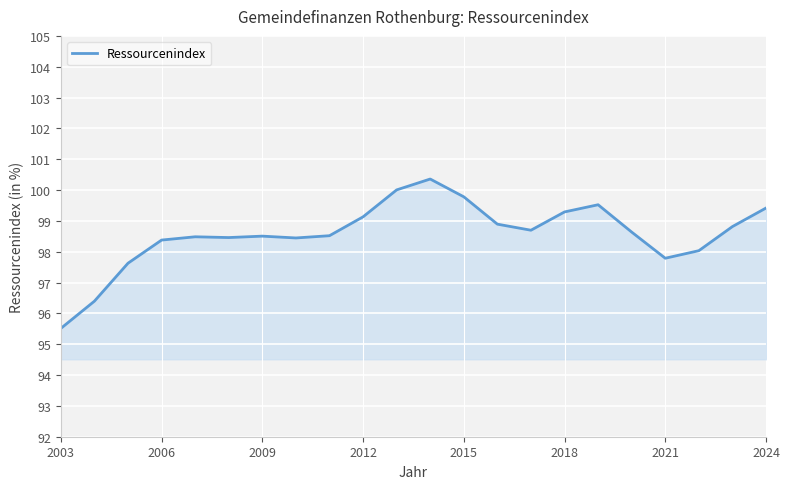

What is the sum of all values?

2168.7